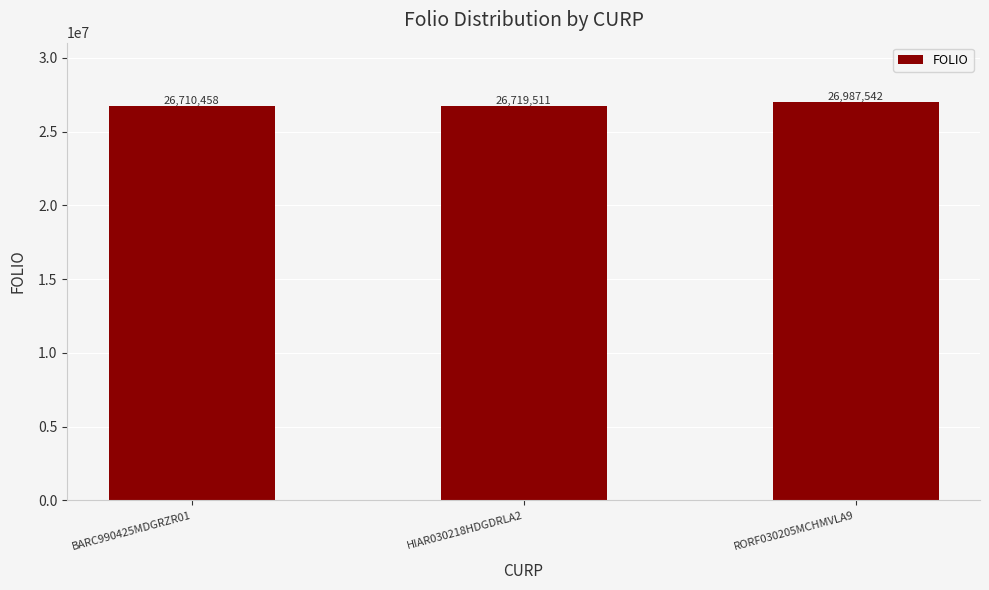

The chart shows a value of 15585588 at HIAR030218HDGDRLA2. True or false?

False